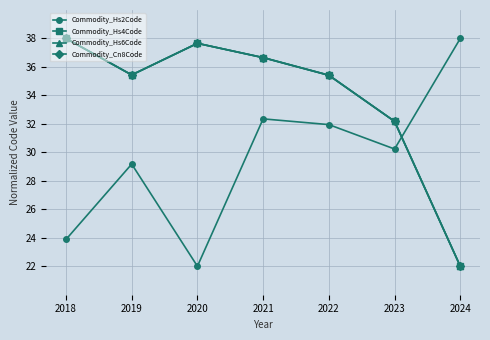

Which category has the lowest value in the Commodity_Hs6Code series?

2024